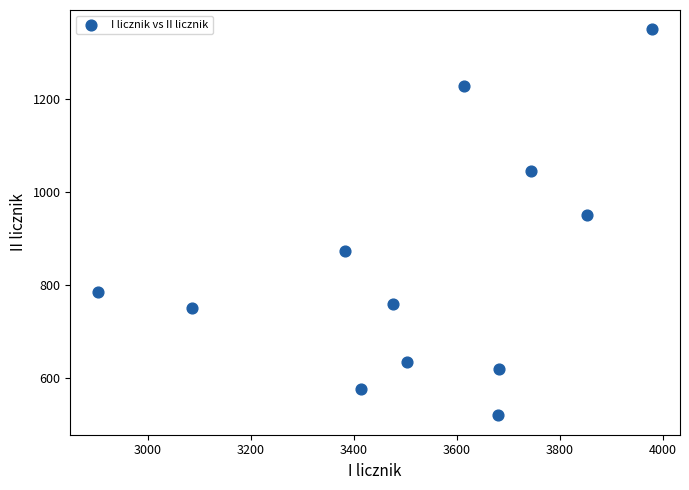

What Y value in the scatter plot is closest to 935?

952